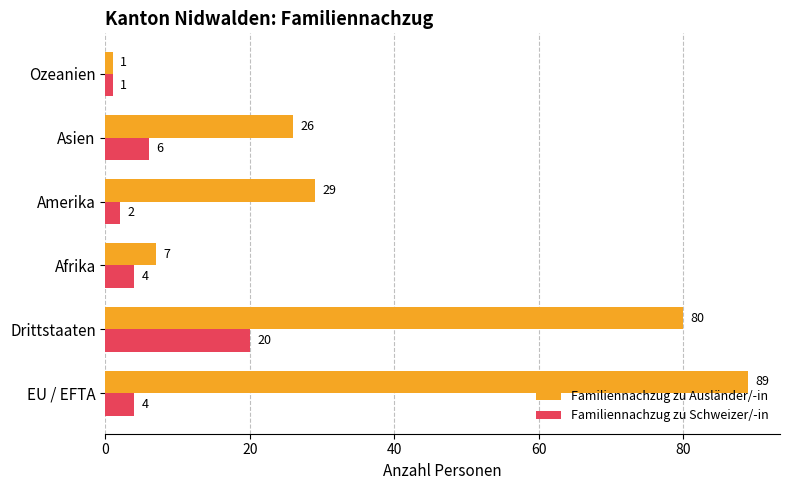

Where is Familiennachzug zu Schweizer/-in nearest to the value 10?

Asien